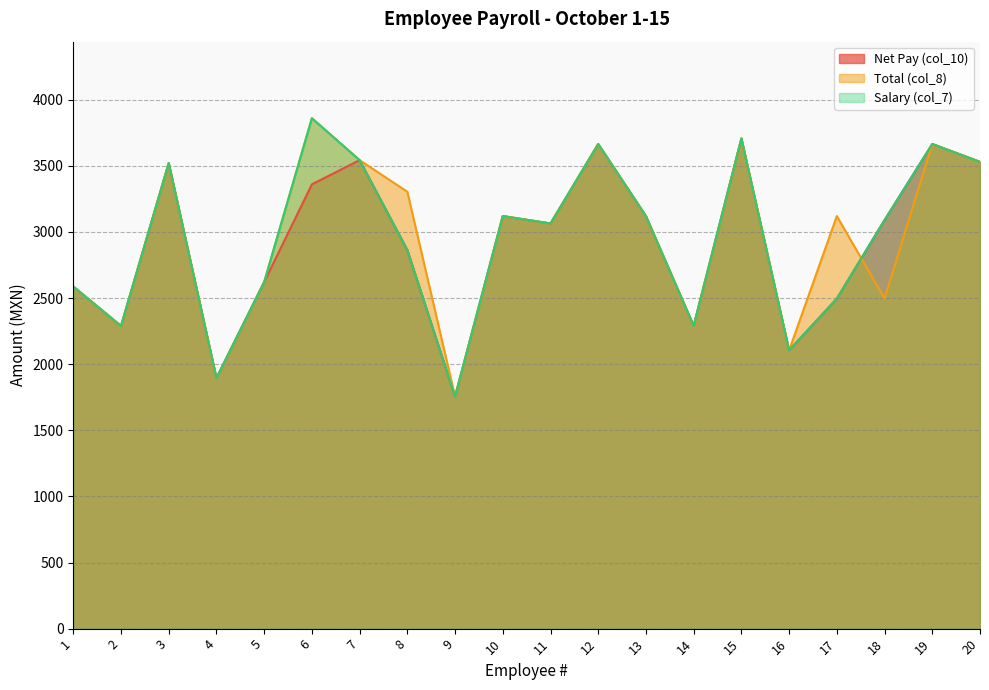

Which category has the highest value in the Total (col_8) series?

6